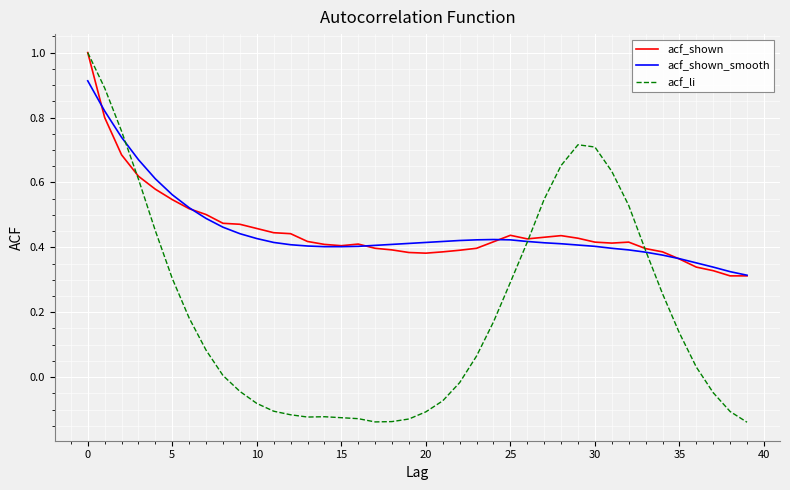

Which series has the widest spread of values?

acf_li